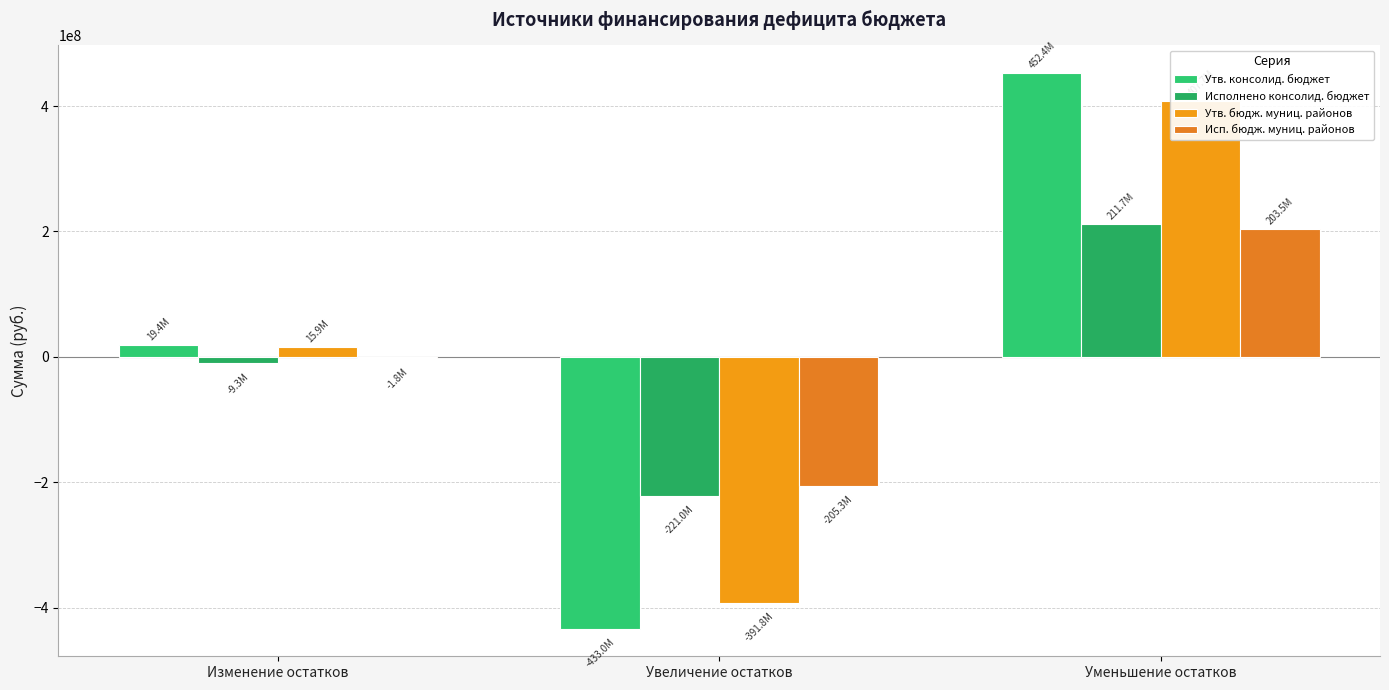

What is the approximate value of Утв. бюдж. муниц. районов at Увеличение остатков?

-391794149.1